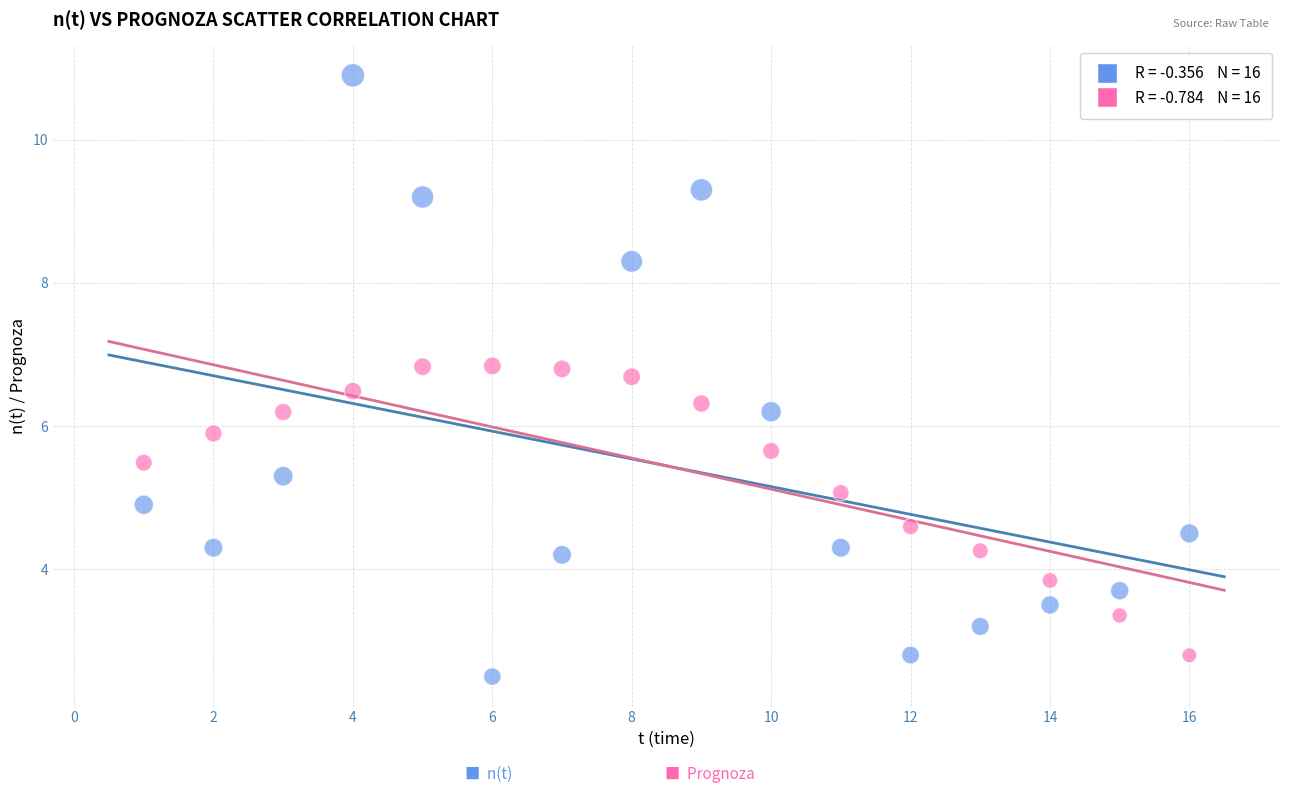

Across all data points, what is the range of Y values (max minus min)?

8.4